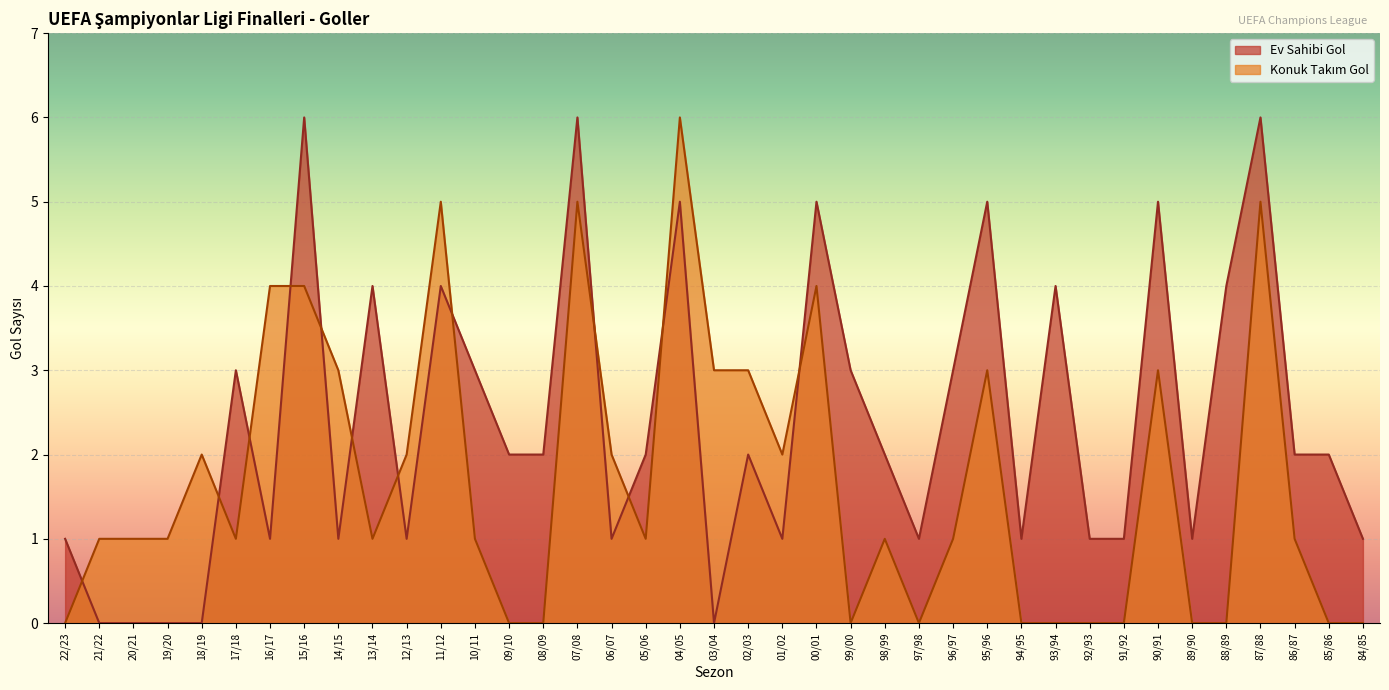

The Konuk Takım Gol series shows 0 at 86/87. True or false?

False